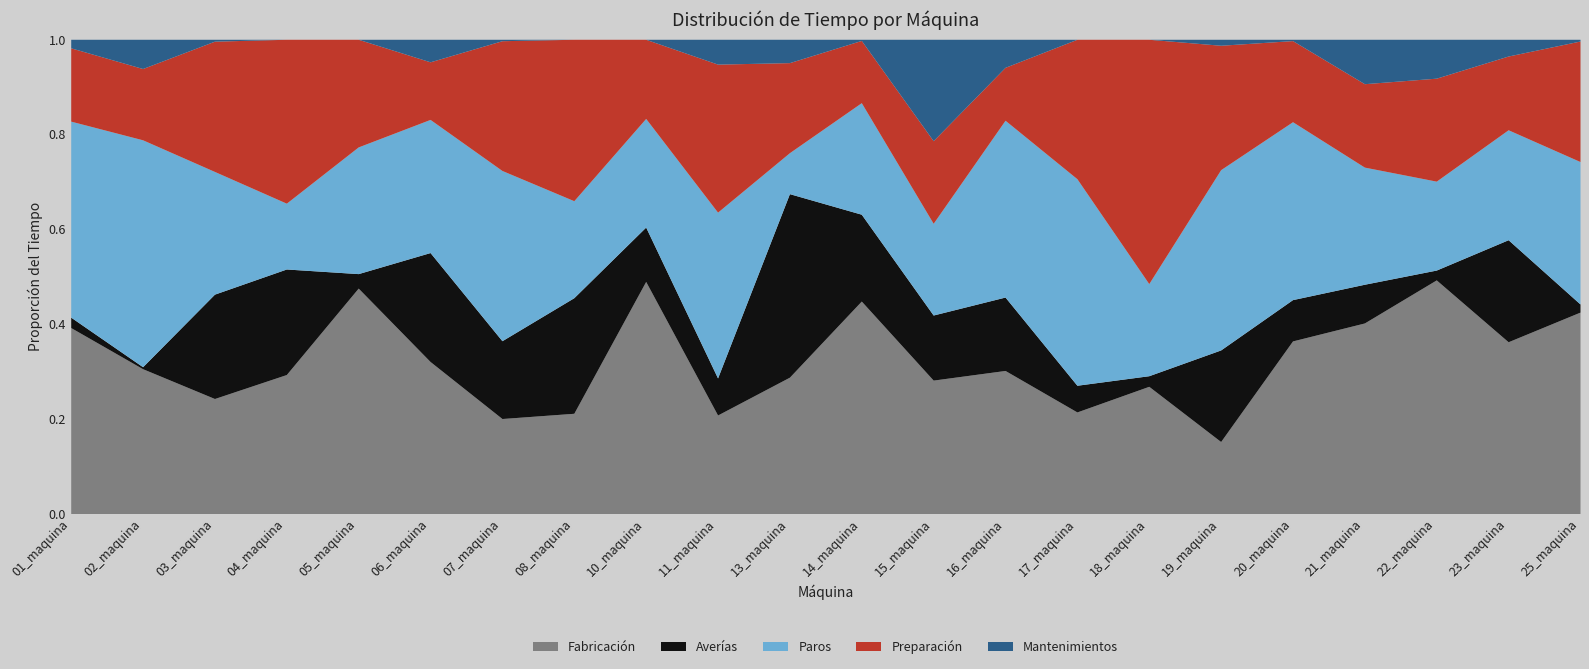

At which label is Preparación closest to 0?

16_maquina